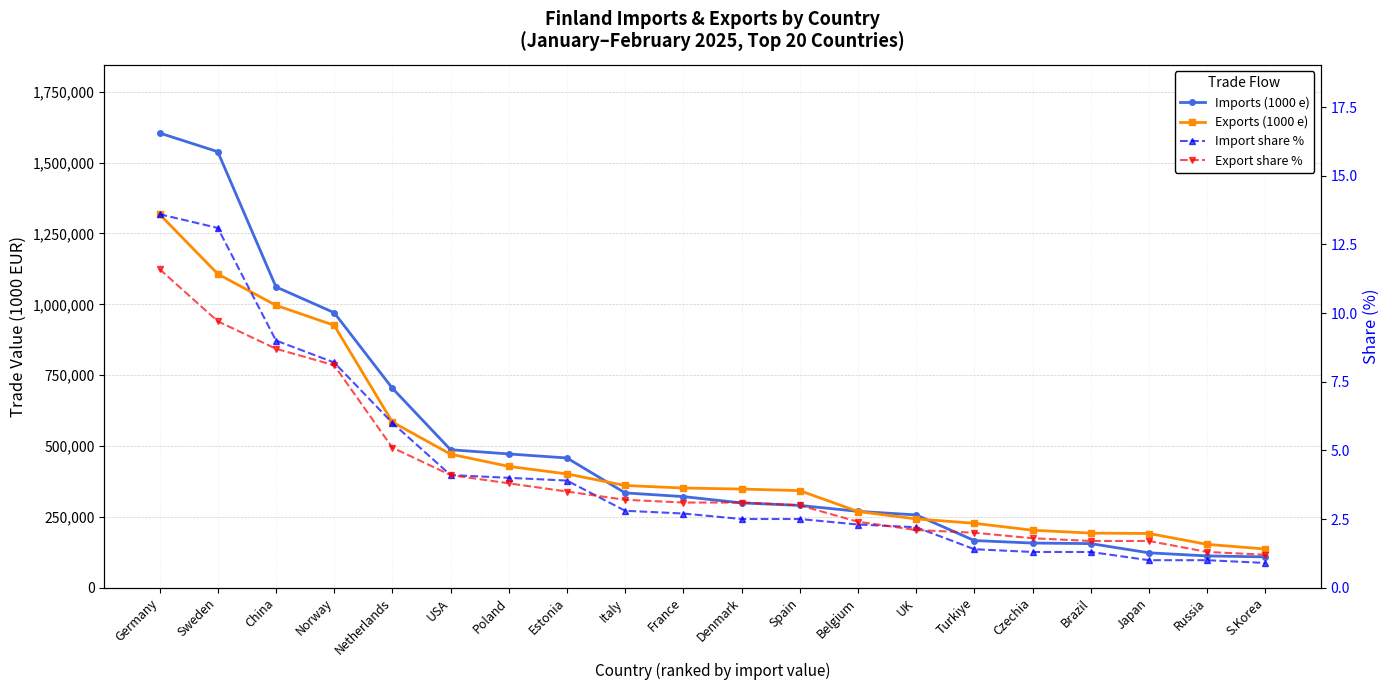

What is the sum of all Export share % values?

81.2